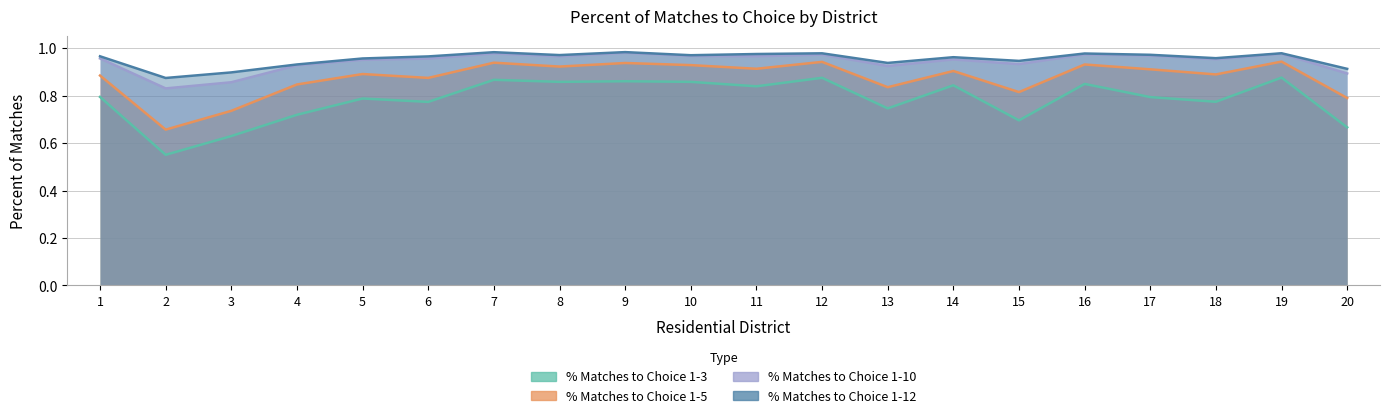

What is the value of the % Matches to Choice 1-3 point at the 9th from the left?

0.9